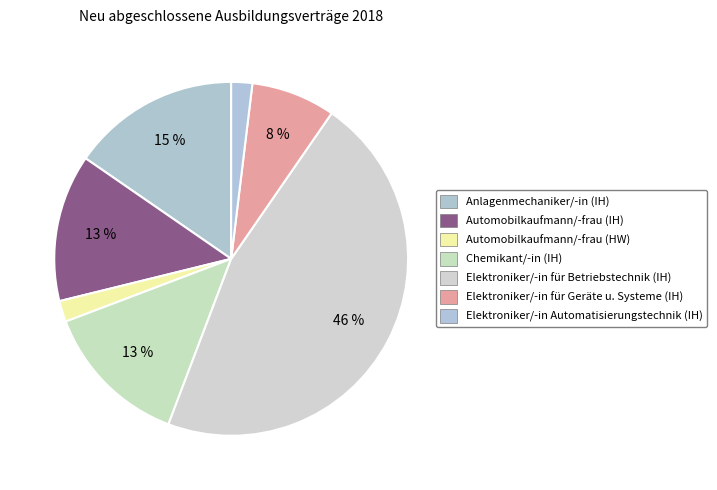

Is there a majority slice in this chart?

No